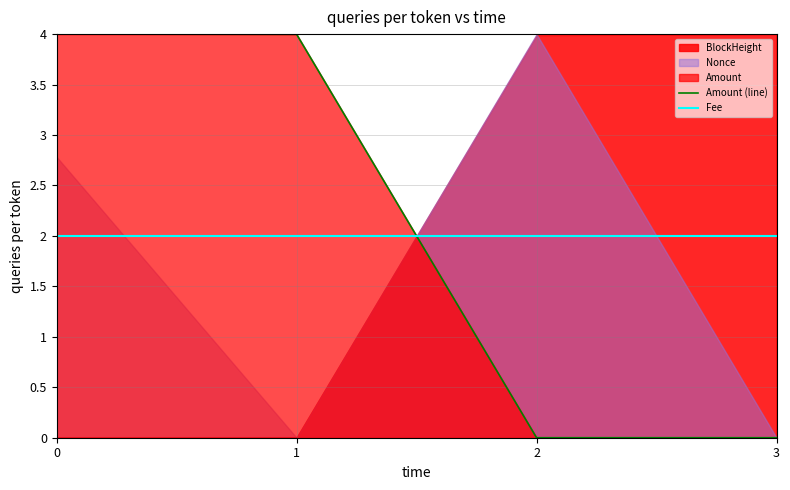

What is the difference between the Amount (line) values at 3 and 1?

4.0